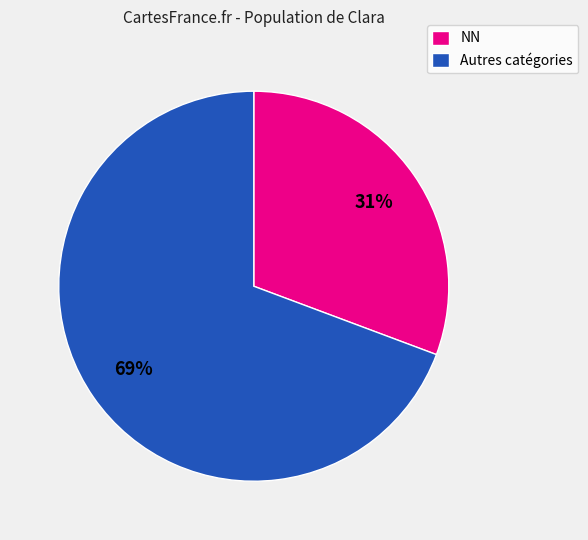

To the nearest percent, what is the combined percentage of Autres catégories and NN?

100%